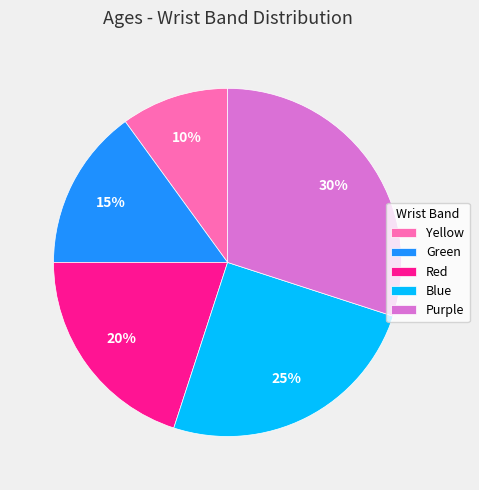

Is there any slice that represents more than half of the pie?

No